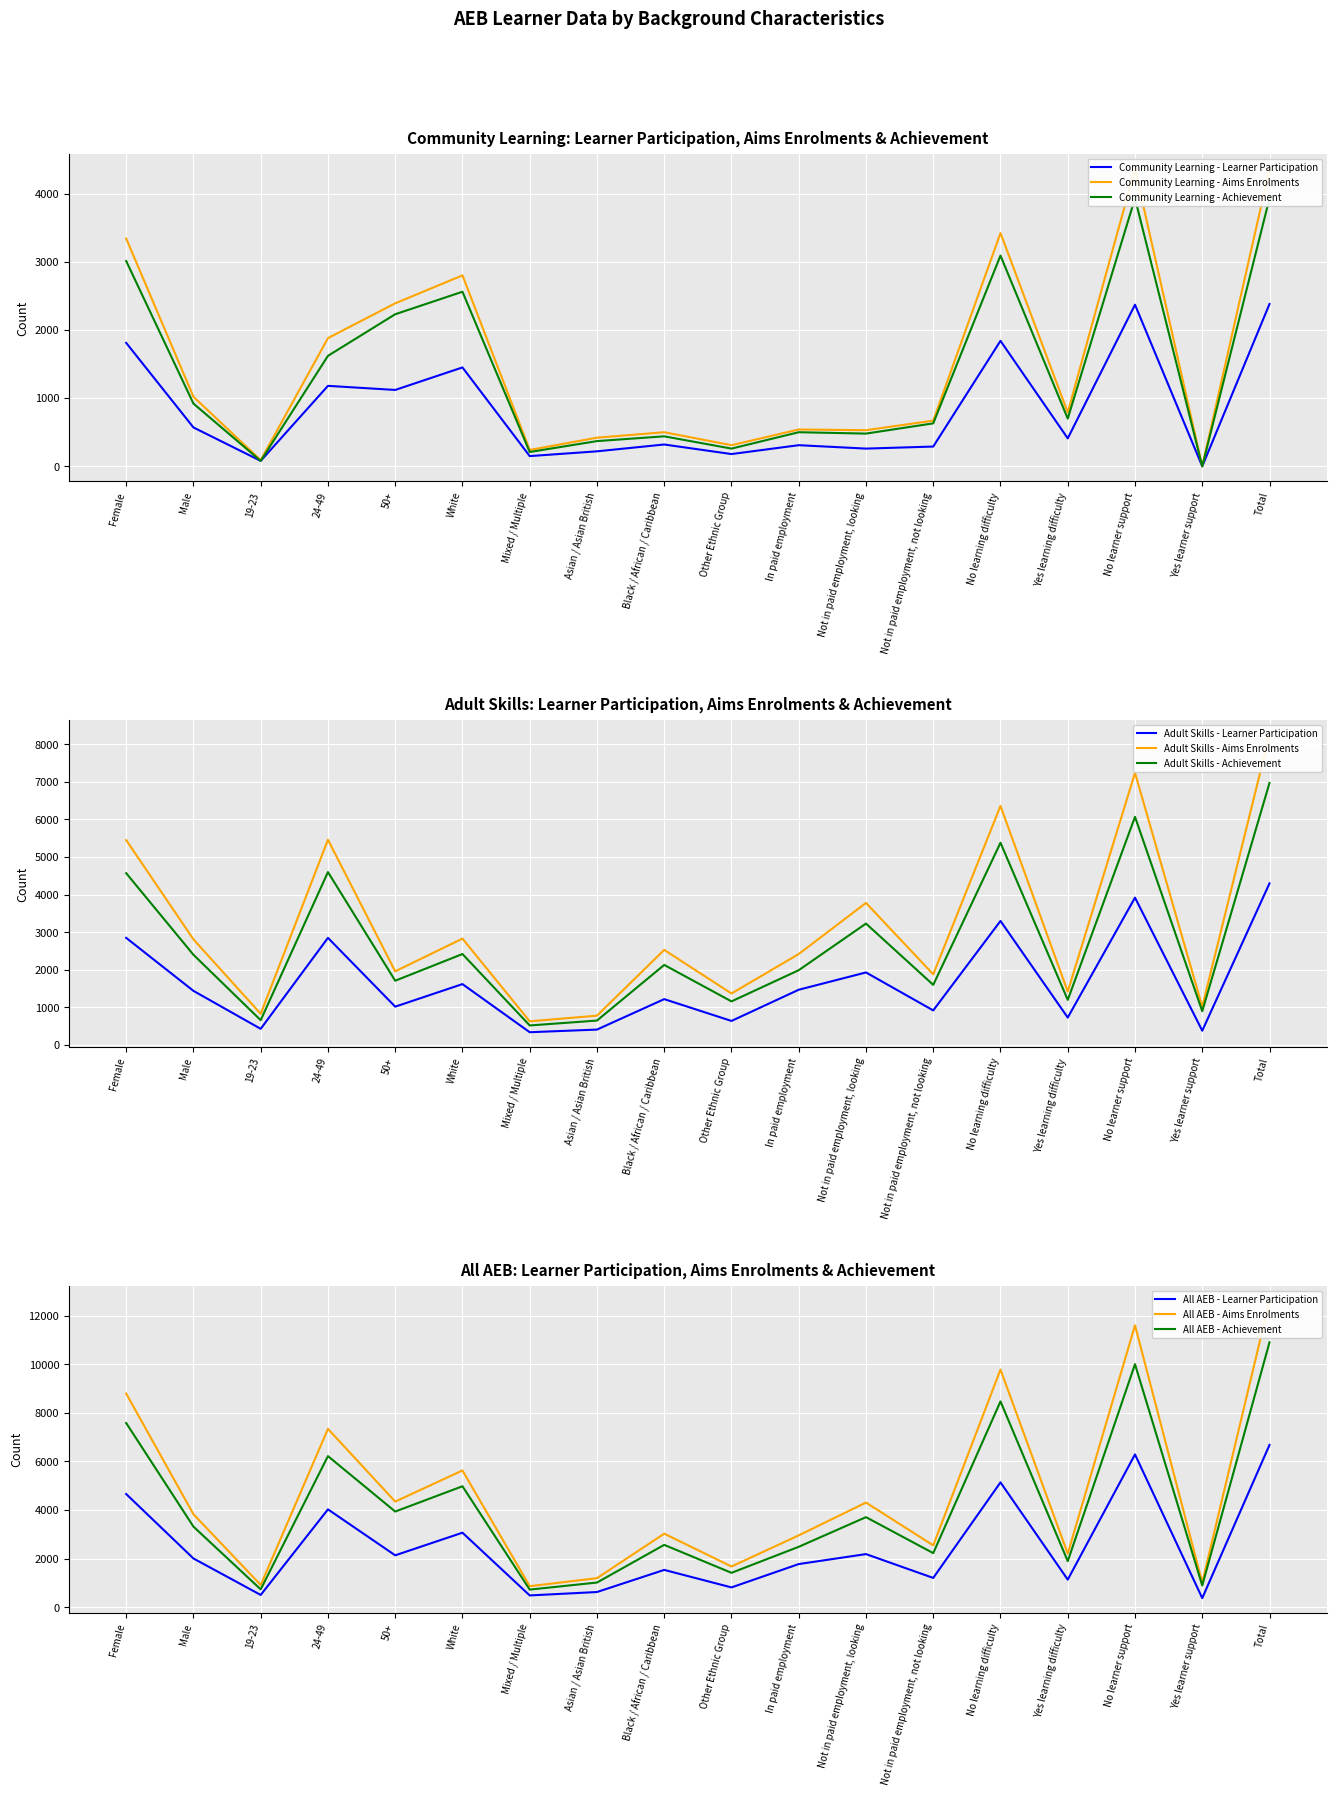

The Community Learning - Learner Participation series shows 1450 at White. True or false?

True